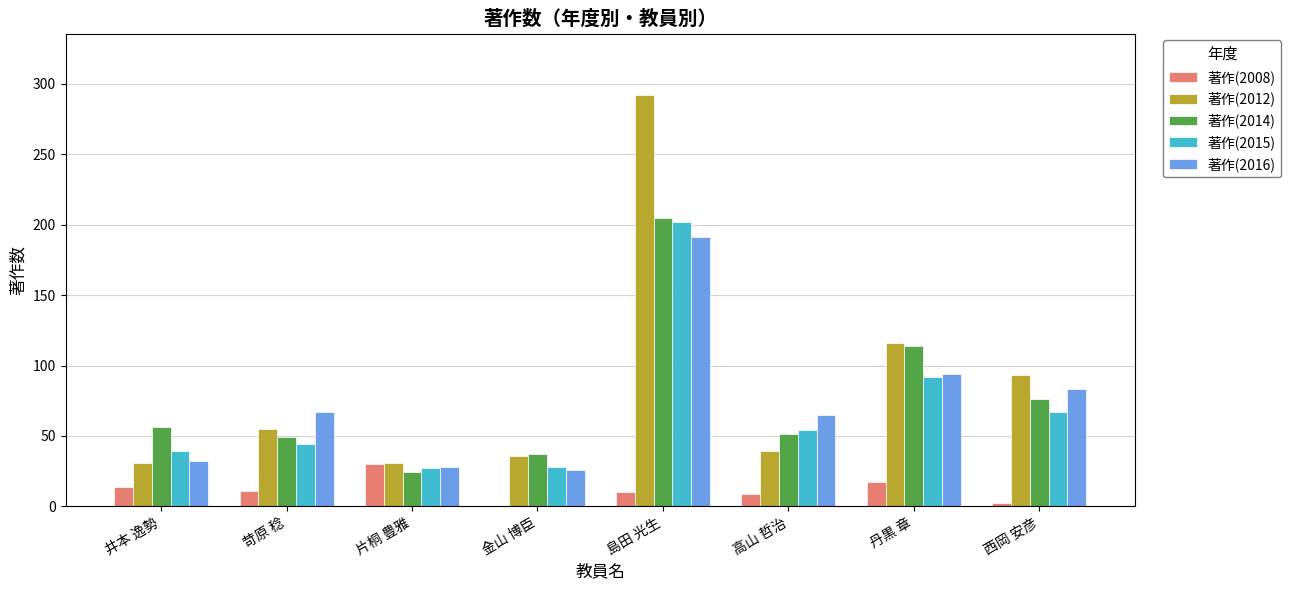

What is the greatest value displayed?

292